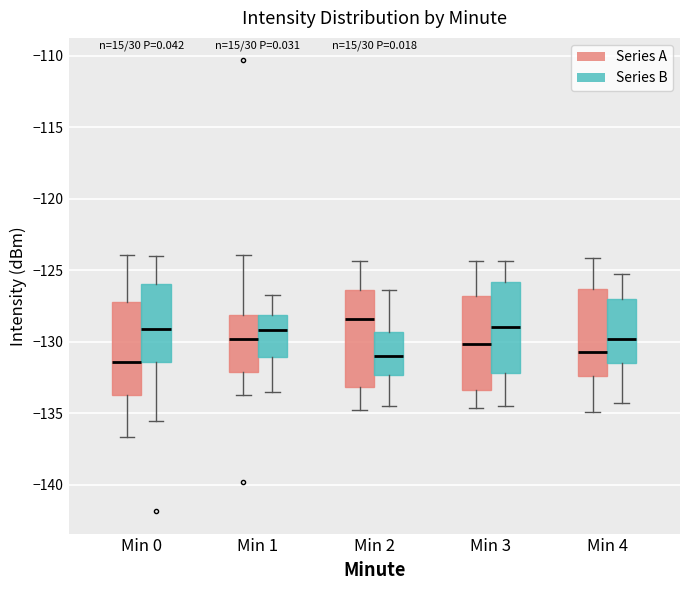

Reading left to right, read every box against the y-axis: the position of its median line, the range the box covers, and the ends of its whiskers. The values are not printed on the chart, so give them approximately, as read against the axis.

Min 0 (Series A): median -131.5, box -133.5 to -127.0, whiskers -136.5 to -124.0
Min 0 (Series B): median -129.0, box -131.5 to -126.0, whiskers -135.5 to -124.0
Min 1 (Series A): median -130.0, box -132.0 to -128.0, whiskers -133.5 to -124.0
Min 1 (Series B): median -129.0, box -131.0 to -128.0, whiskers -133.5 to -126.5
Min 2 (Series A): median -128.5, box -133.0 to -126.5, whiskers -135.0 to -124.5
Min 2 (Series B): median -131.0, box -132.5 to -129.5, whiskers -134.5 to -126.5
Min 3 (Series A): median -130.0, box -133.5 to -127.0, whiskers -134.5 to -124.5
Min 3 (Series B): median -129.0, box -132.0 to -126.0, whiskers -134.5 to -124.5
Min 4 (Series A): median -130.5, box -132.5 to -126.5, whiskers -135.0 to -124.0
Min 4 (Series B): median -130.0, box -131.5 to -127.0, whiskers -134.5 to -125.0